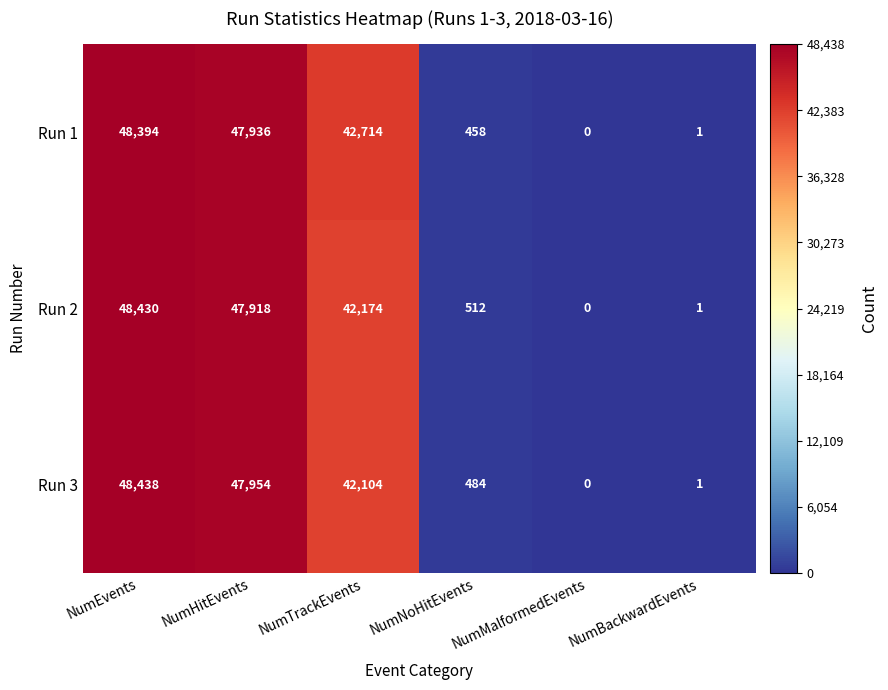

List the series in order of their peak value, highest first.

Run 3, Run 2, Run 1